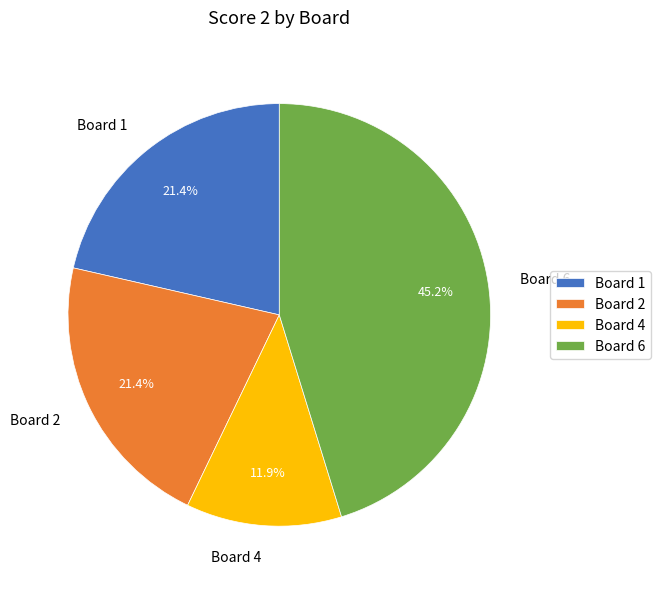

What percentage is the Board 2 slice, to the nearest percent?

21%